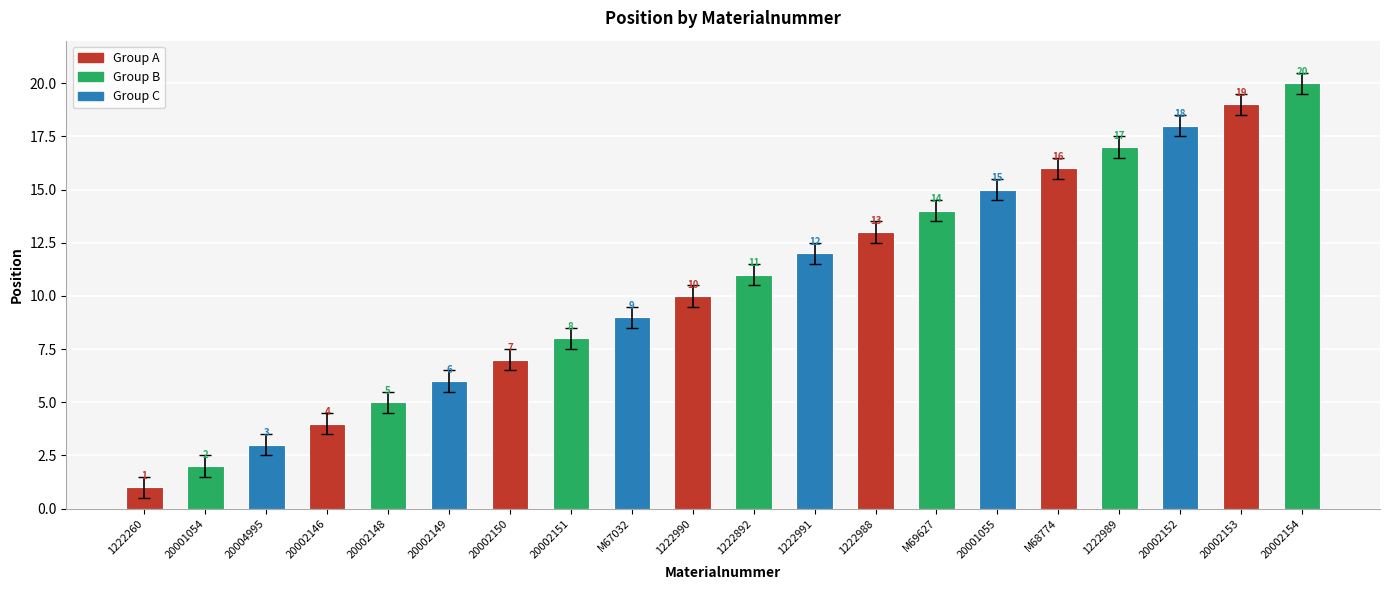

What position from the right is 20002154?

1